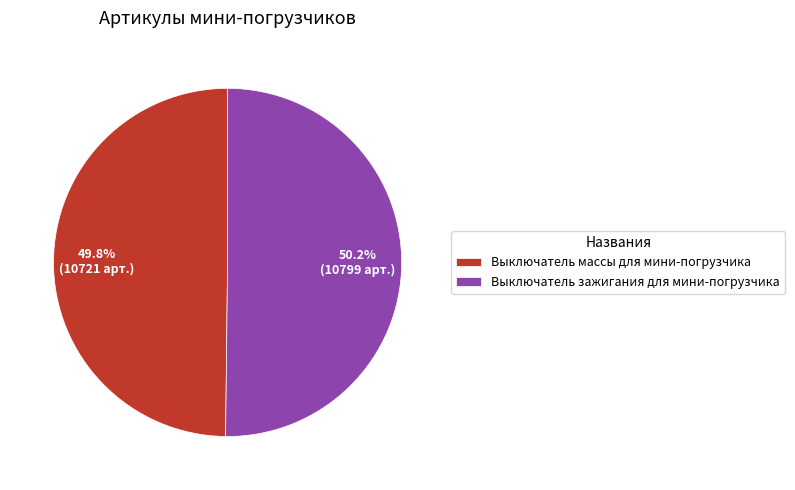

Does any single category account for the majority?

Yes